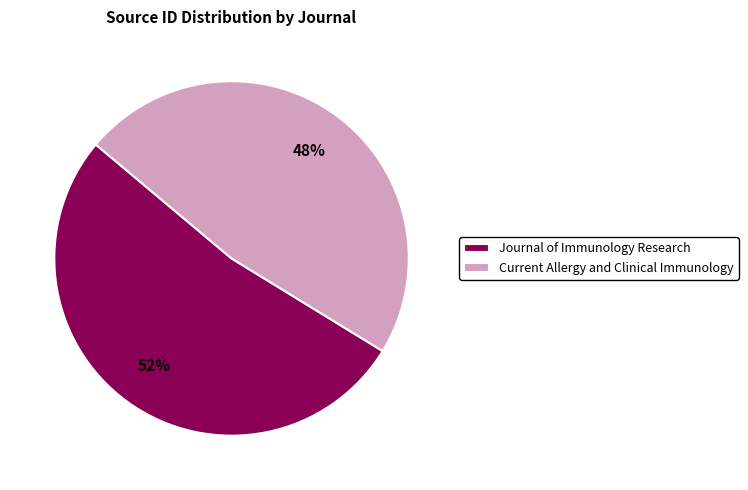

What percentage is the Journal of Immunology Research slice, to the nearest percent?

52%